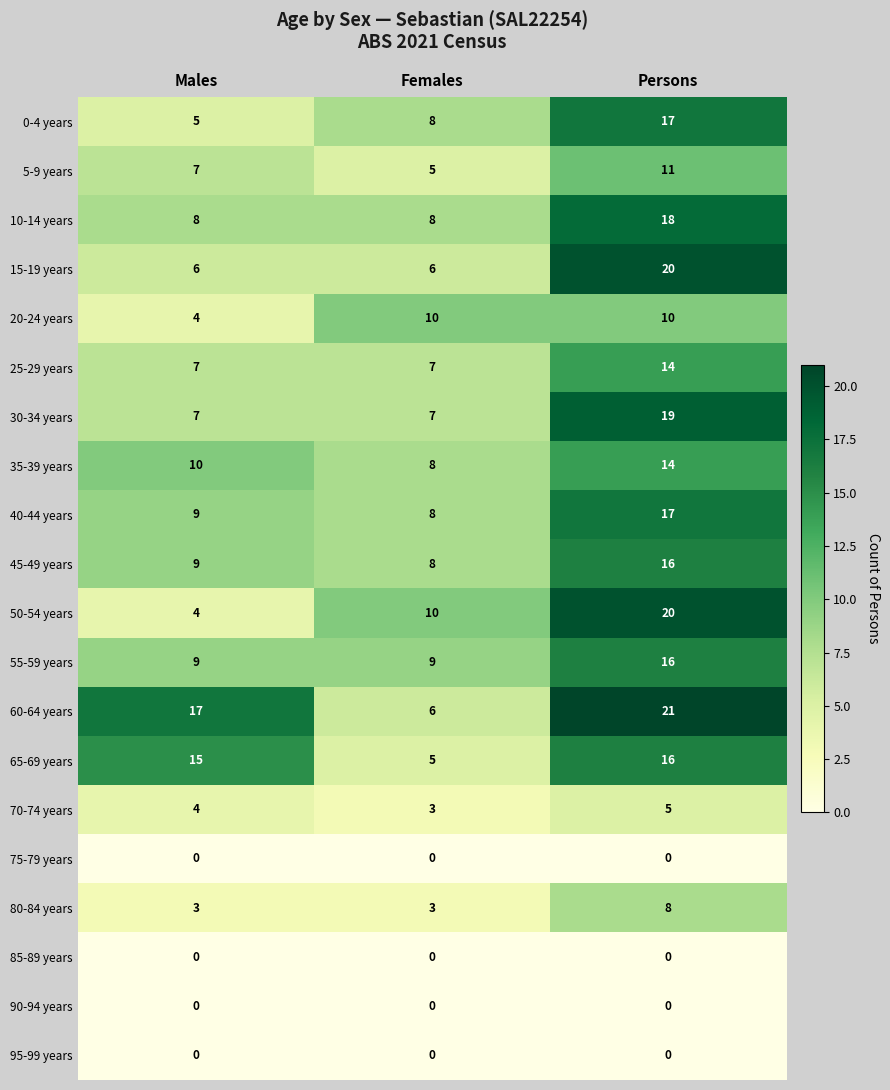

Which category has the highest value across all series?

Persons